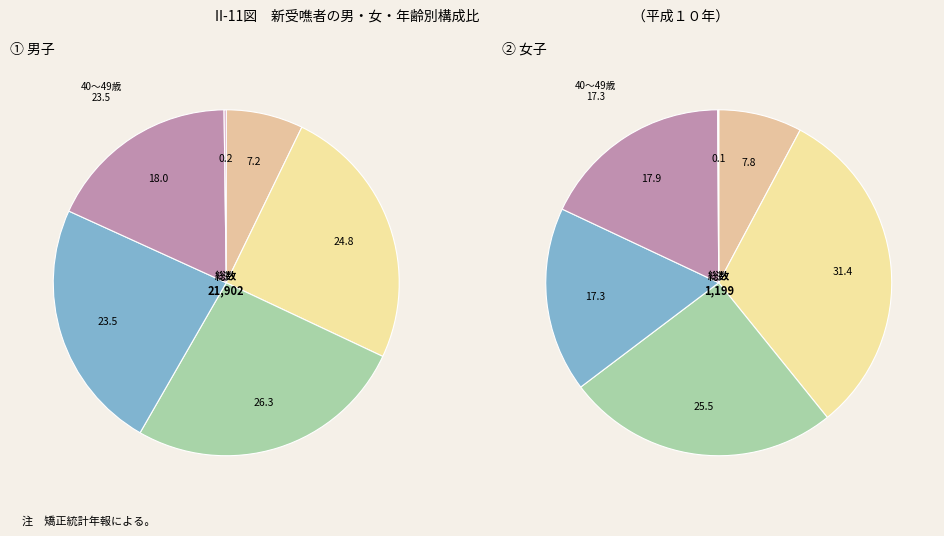

Is there a majority slice in this chart?

No